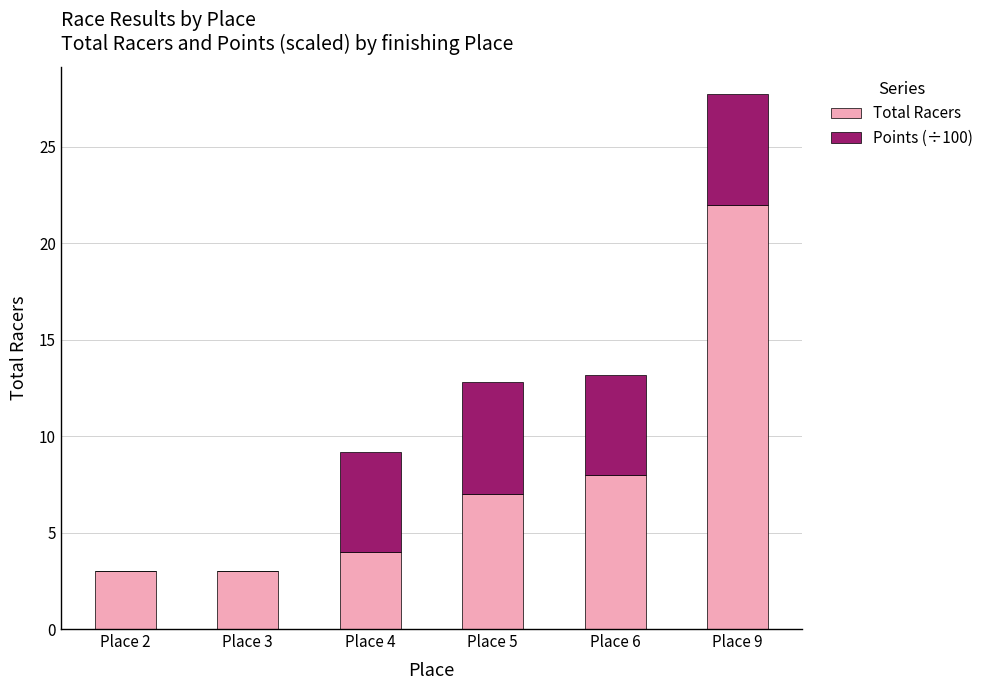

The Total Racers series shows 11.5 at Place 6. True or false?

False